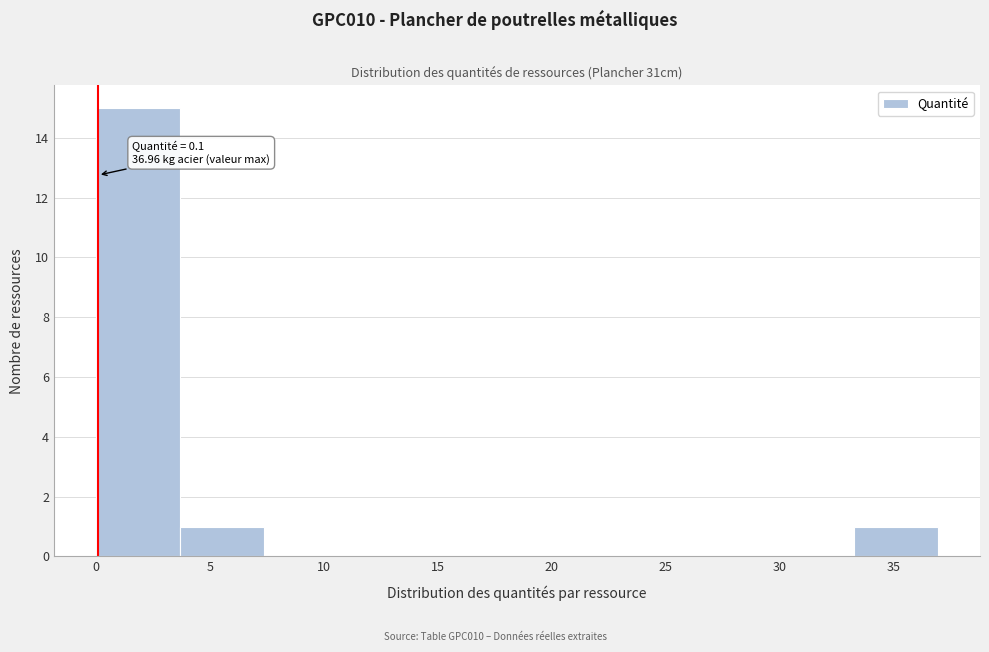

Which range on the x-axis has the tallest bar?

0.0 to 3.5